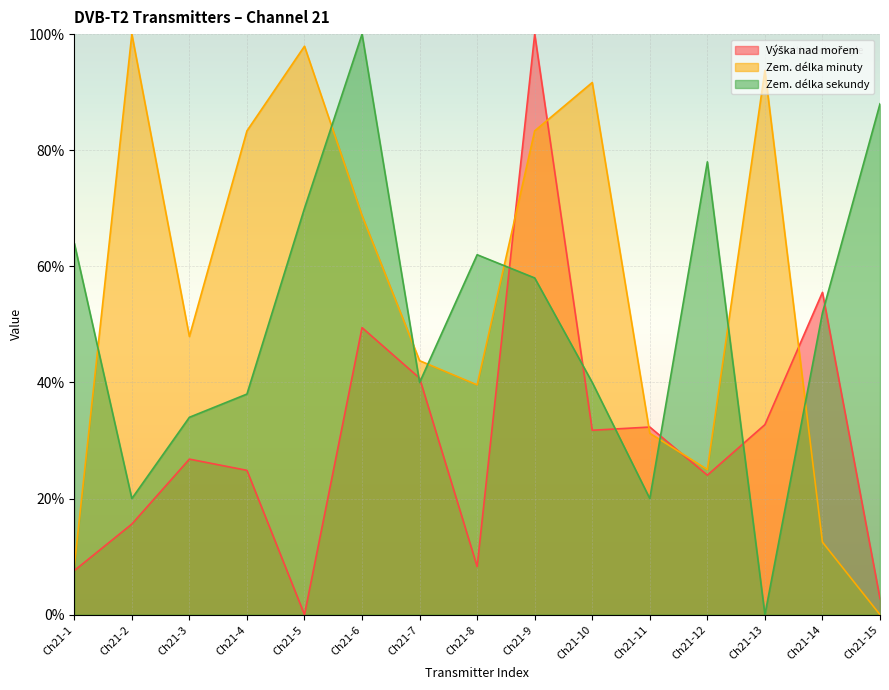

Where is Zem. délka sekundy nearest to the value 50?

Ch21-14